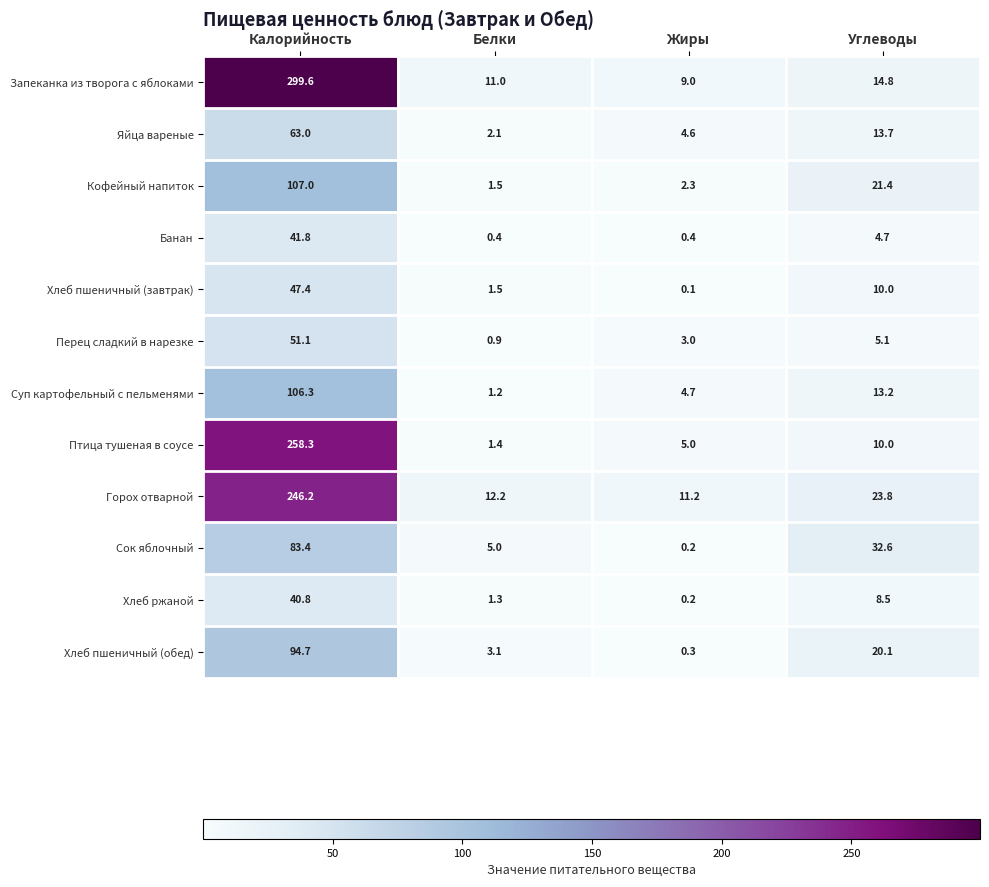

Is the value of Кофейный напиток at Углеводы greater than the value of Хлеб пшеничный (завтрак) at Жиры?

Yes